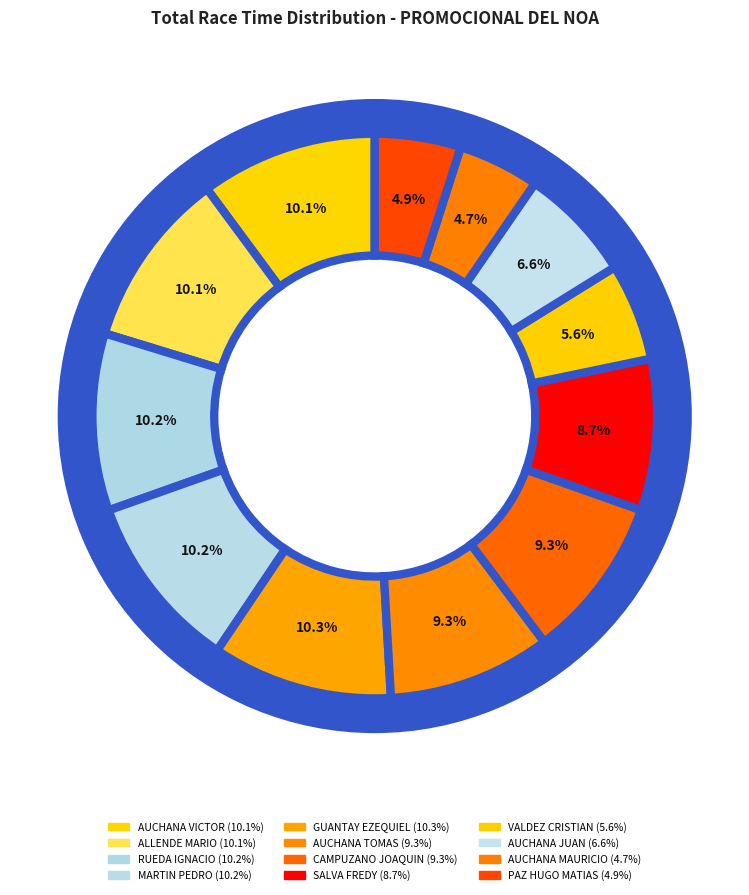

Which category has the biggest portion of the pie?

GUANTAY EZEQUIEL